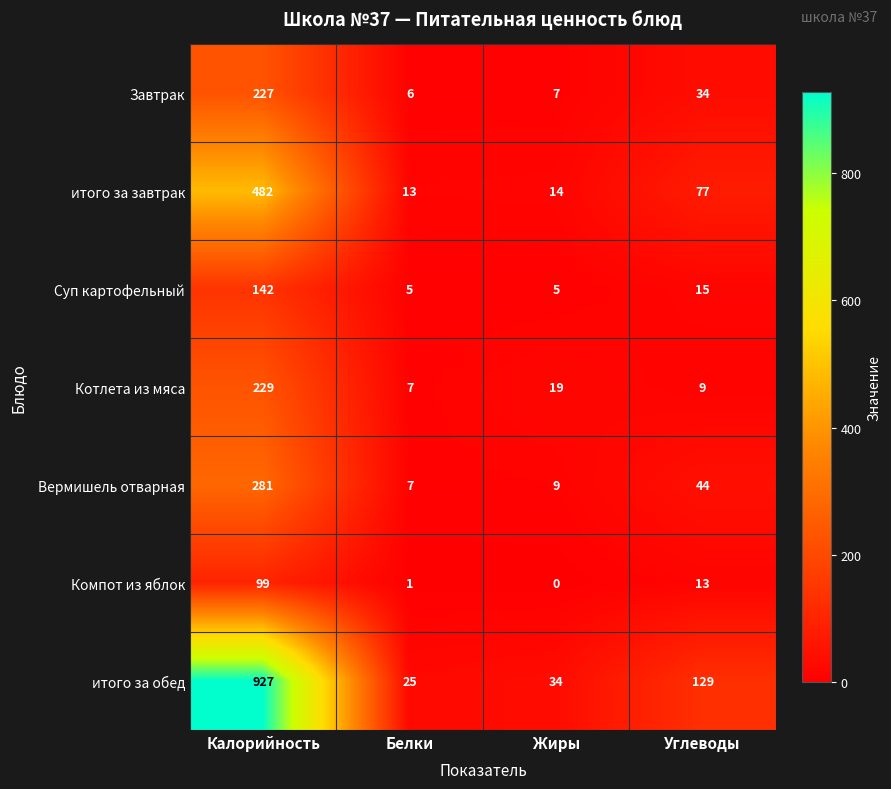

Between Калорийность and Углеводы, which series saw the biggest shift?

итого за обед